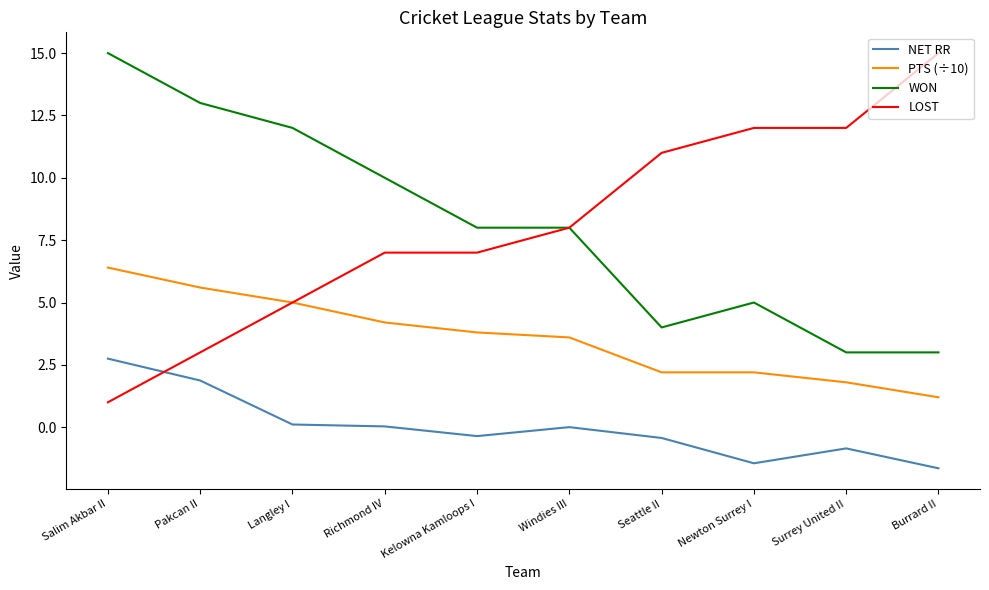

How many series are shown in this chart?

4